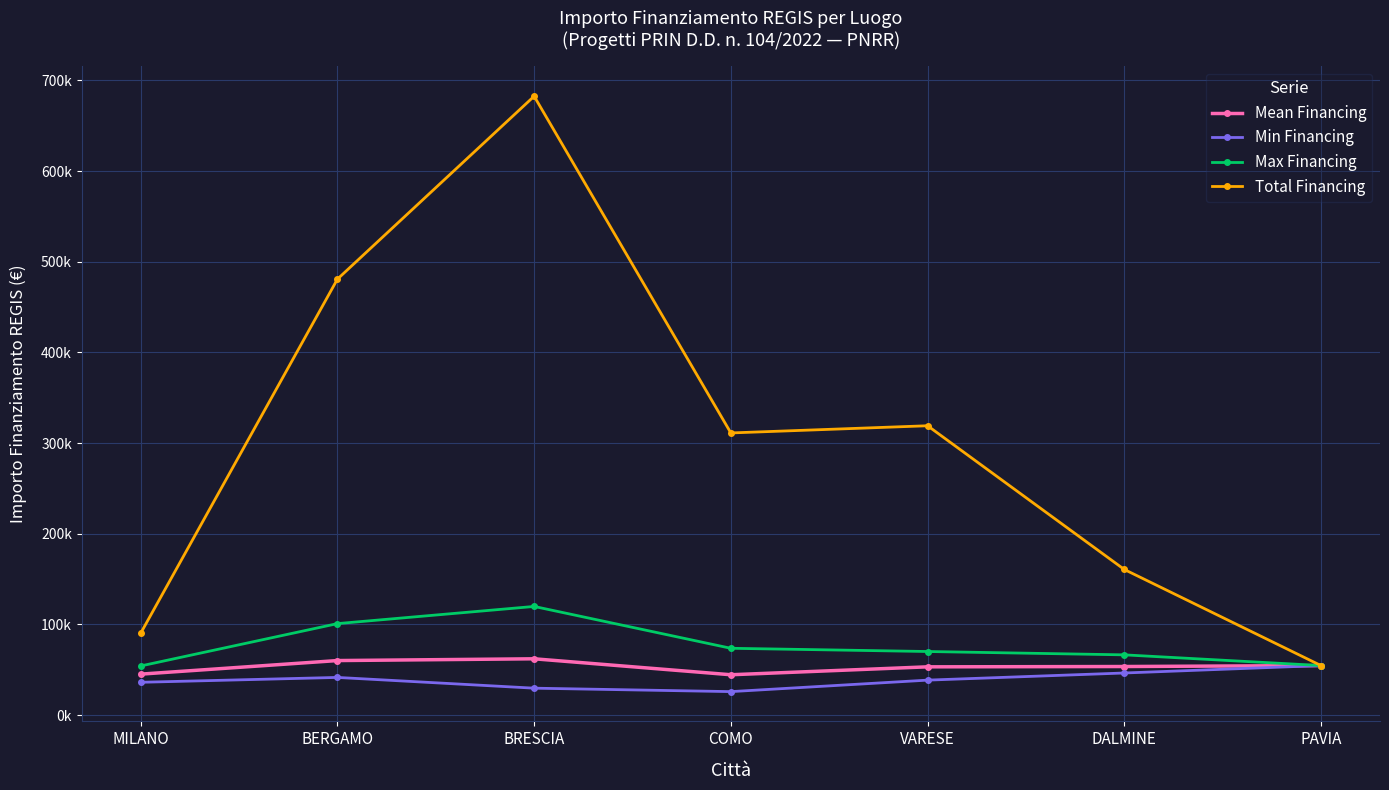

Is it true that Mean Financing equals 60098.6 at BERGAMO?

True